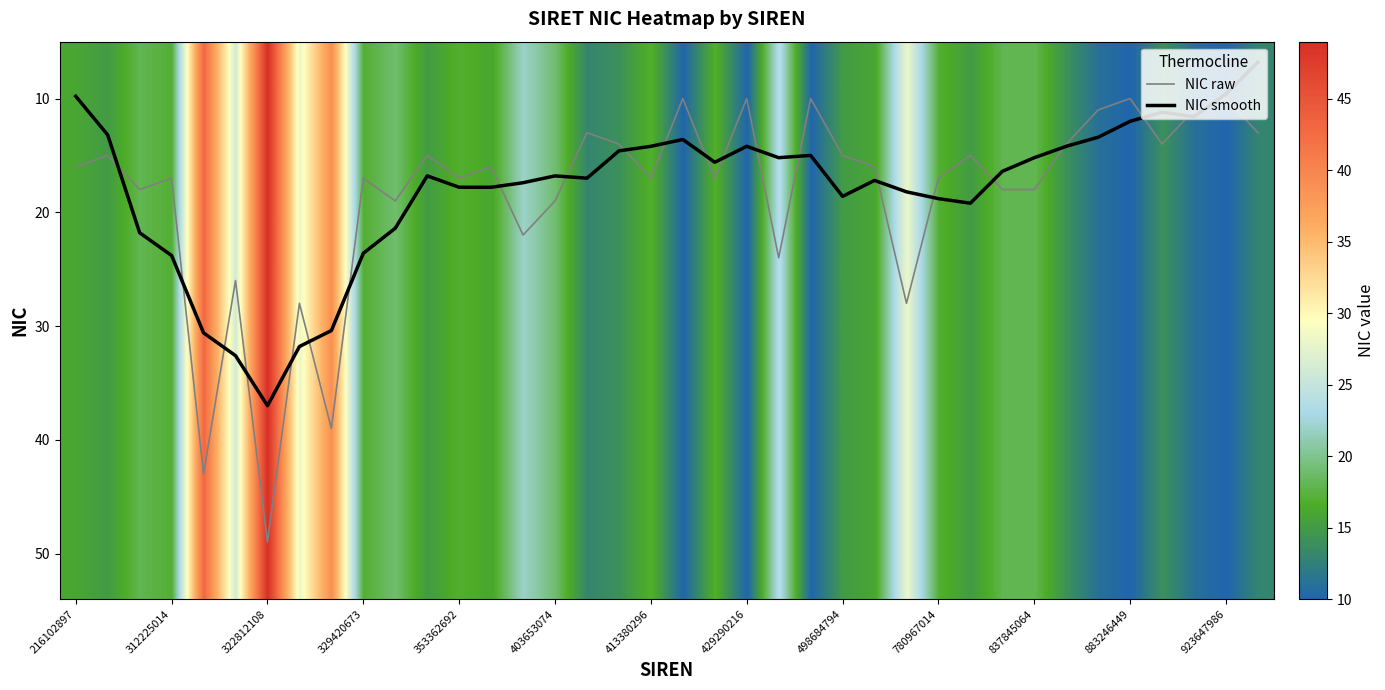

What is the maximum value for NIC raw?

49.0